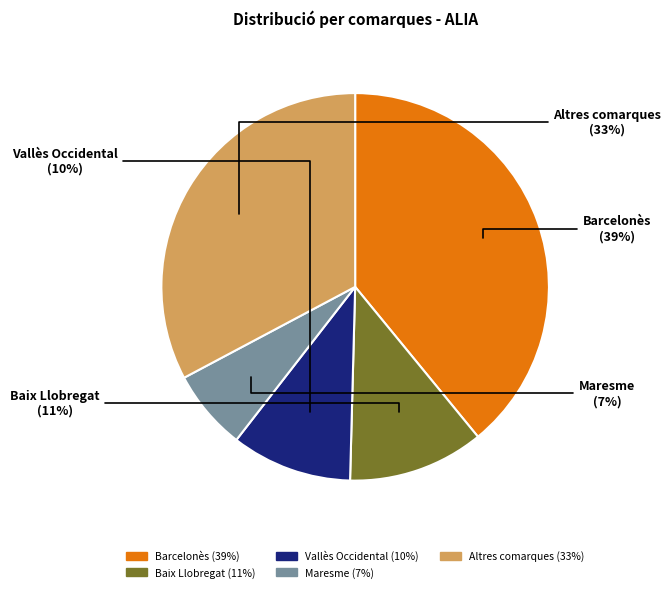

To the nearest percent, what is the average slice percentage?

20%